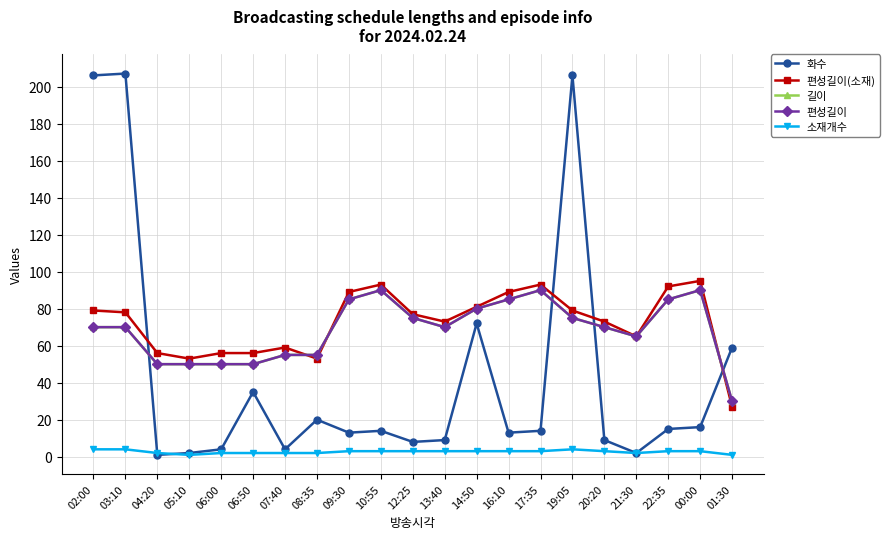

Which label corresponds to the largest value in the chart?

03:10